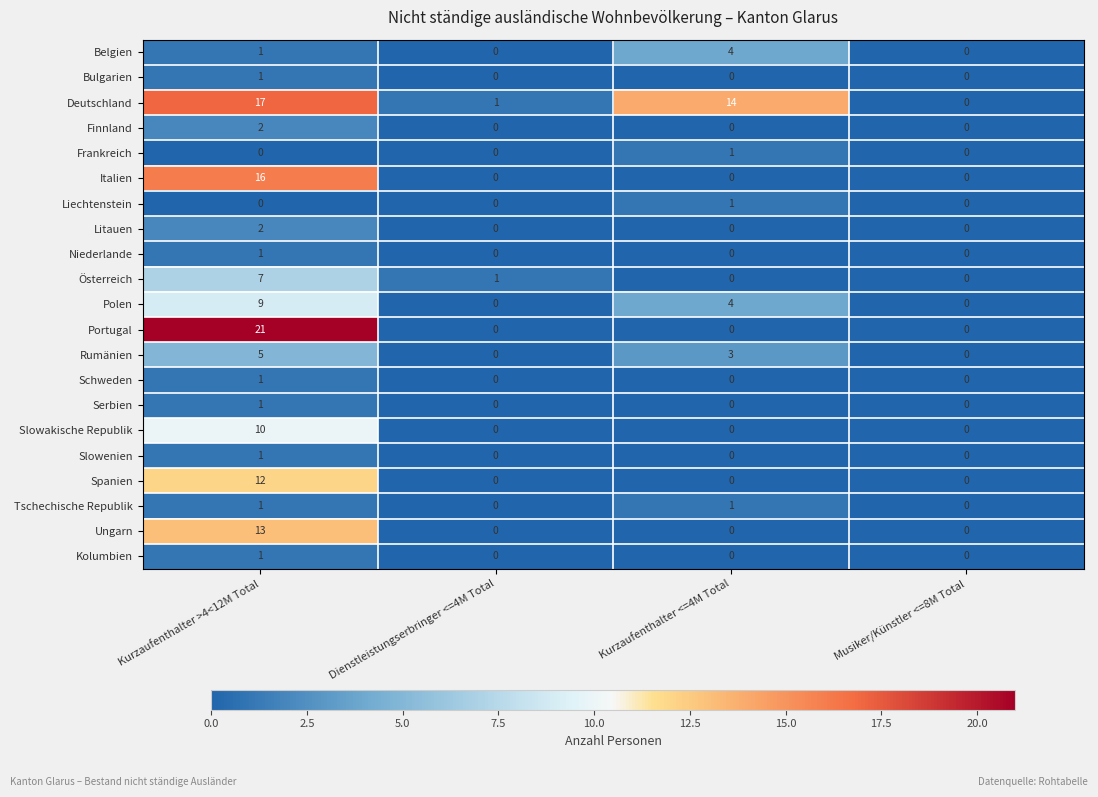

What is the difference between the highest and lowest values at Kurzaufenthalter >4<12M Total?

21